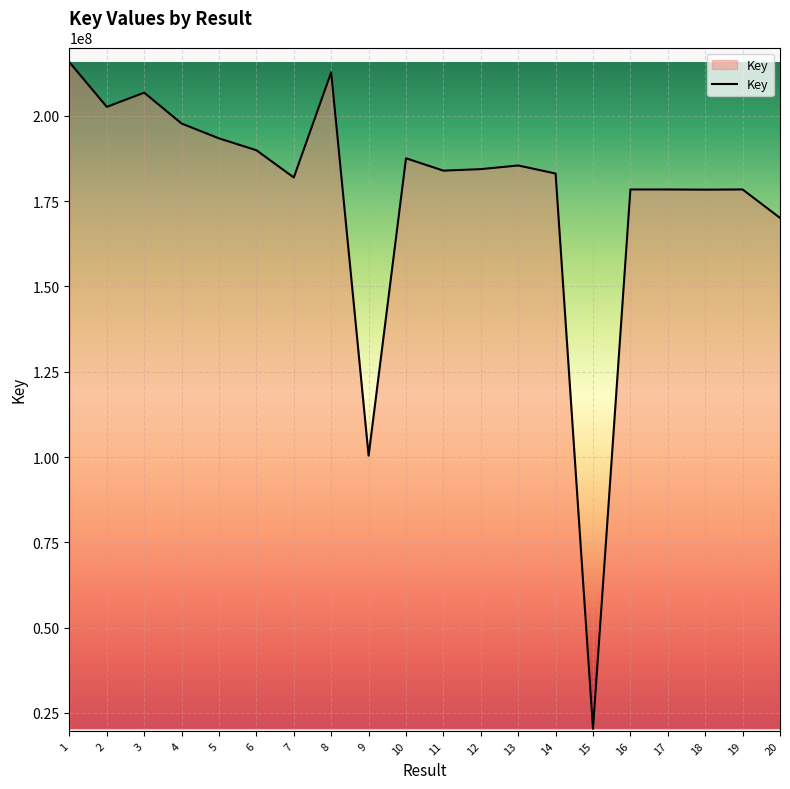

How many values are below 184401227?

10